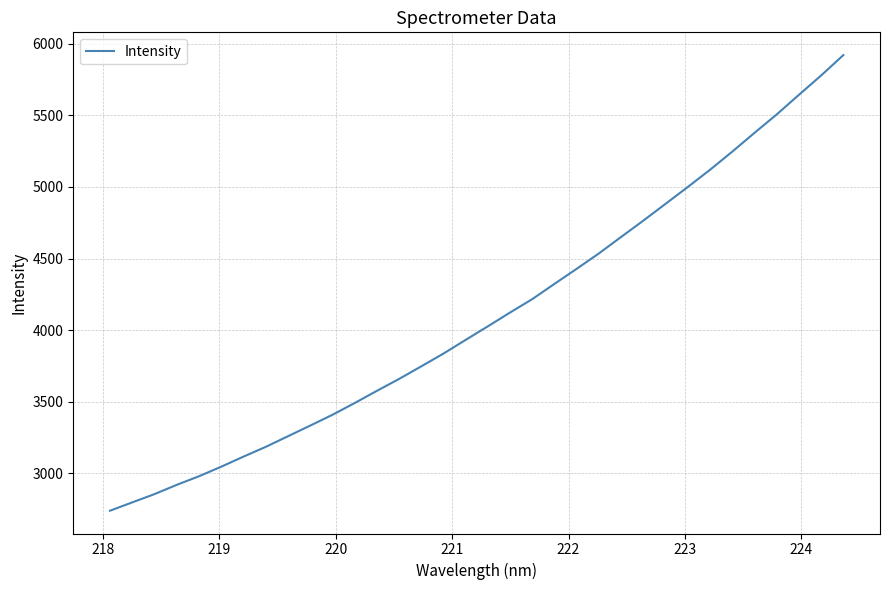

What is the greatest value displayed?

5922.1